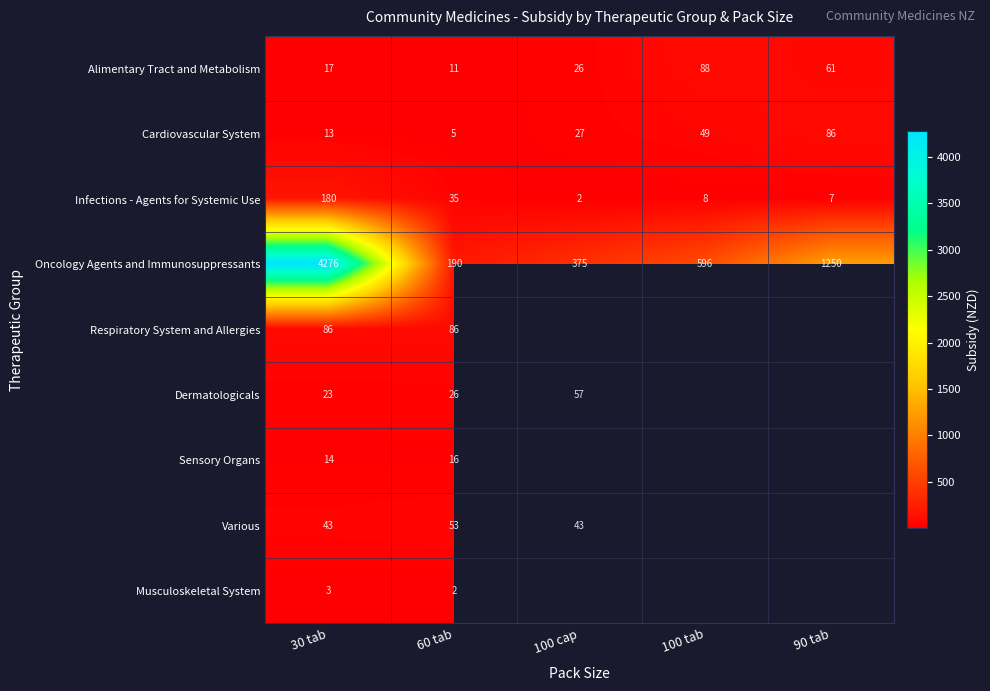

What is the spread (max minus min) of values at 100 cap?

372.9